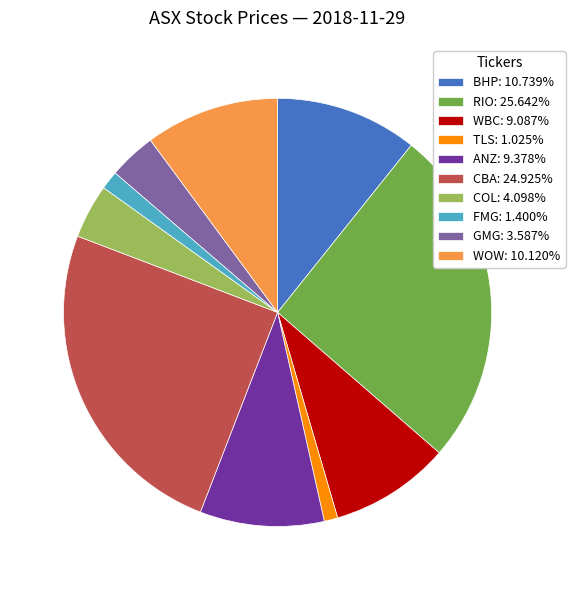

How many slices are in this pie chart?

10